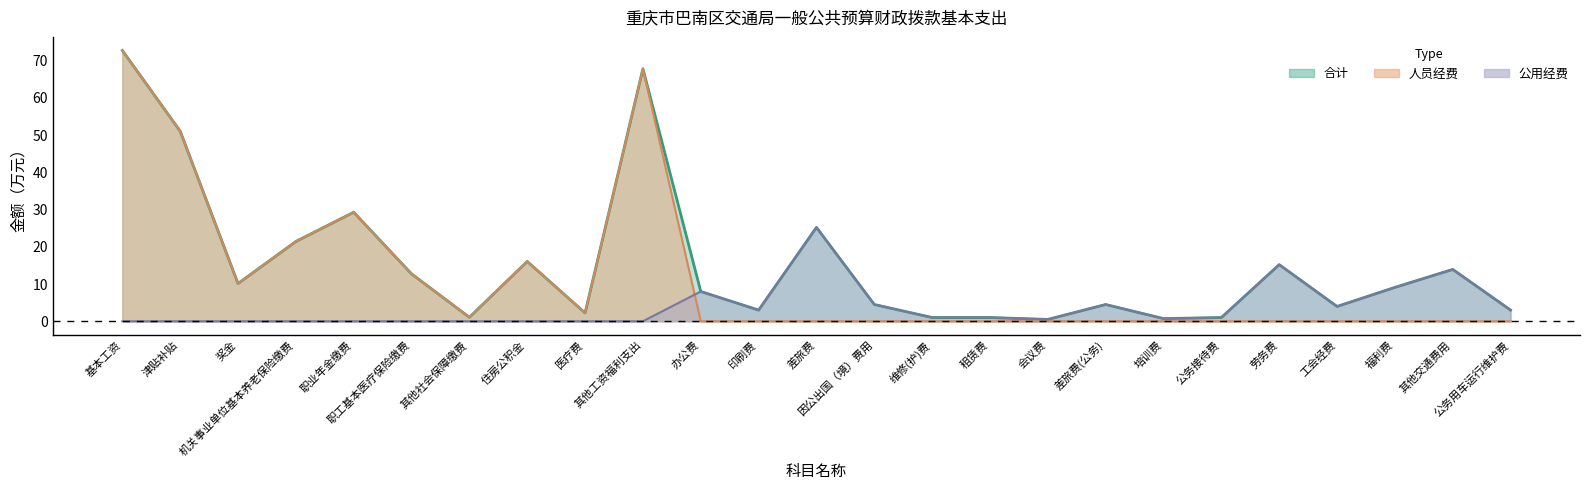

What is the difference between the 合计 values at 住房公积金 and 公务用车运行维护费?

13.1